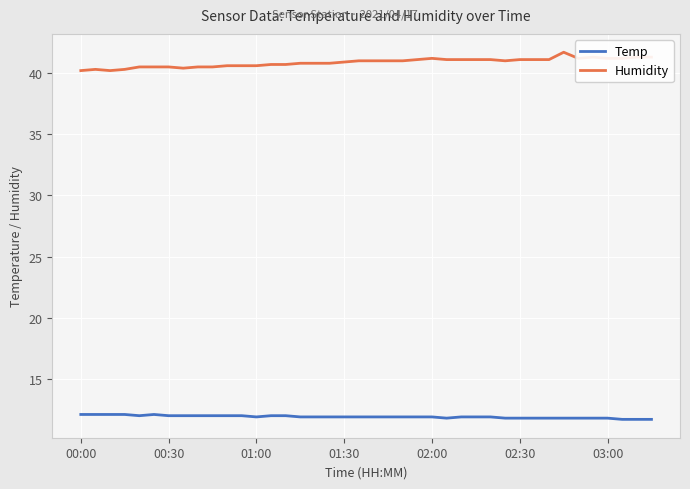

What is the greatest value displayed?

41.7